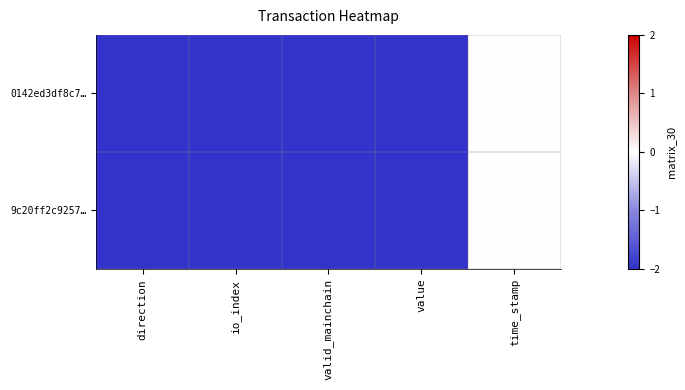

At which category is the sum across all series the highest?

time_stamp